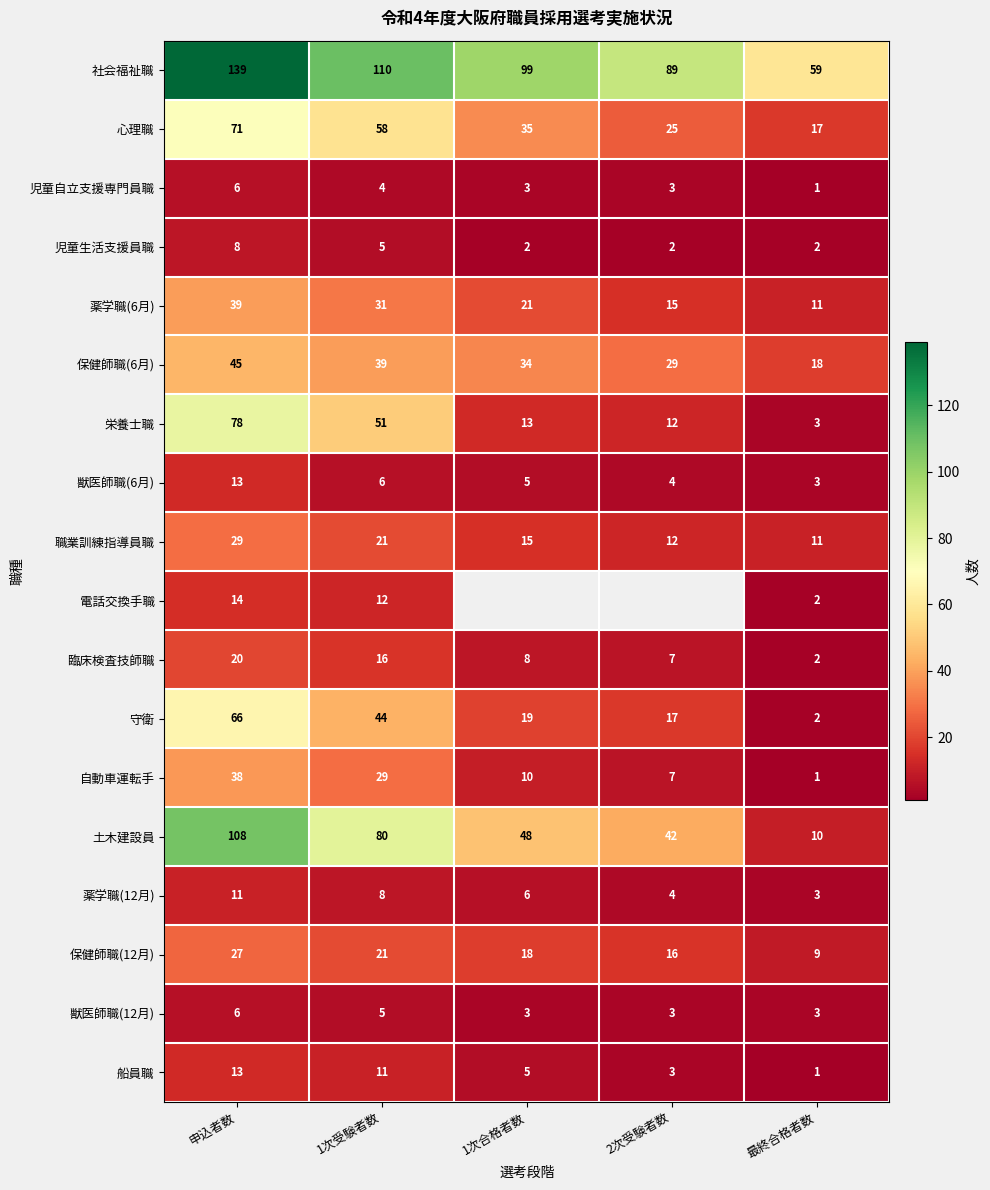

What is the sum of the 臨床検査技師職 values at 1次受験者数 and 最終合格者数?

18